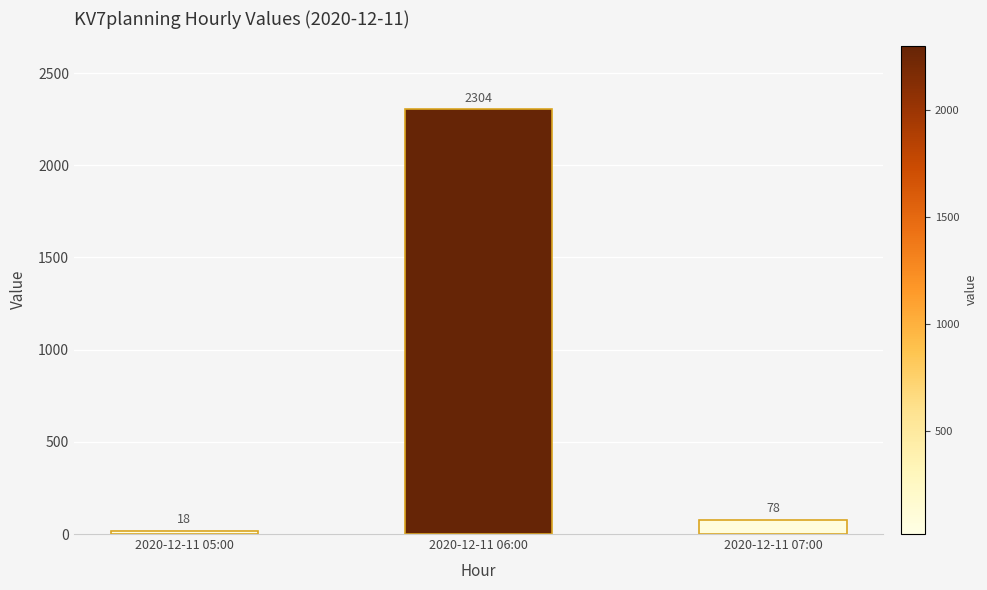

What is the label of the 3rd bar from the left?

2020-12-11 07:00